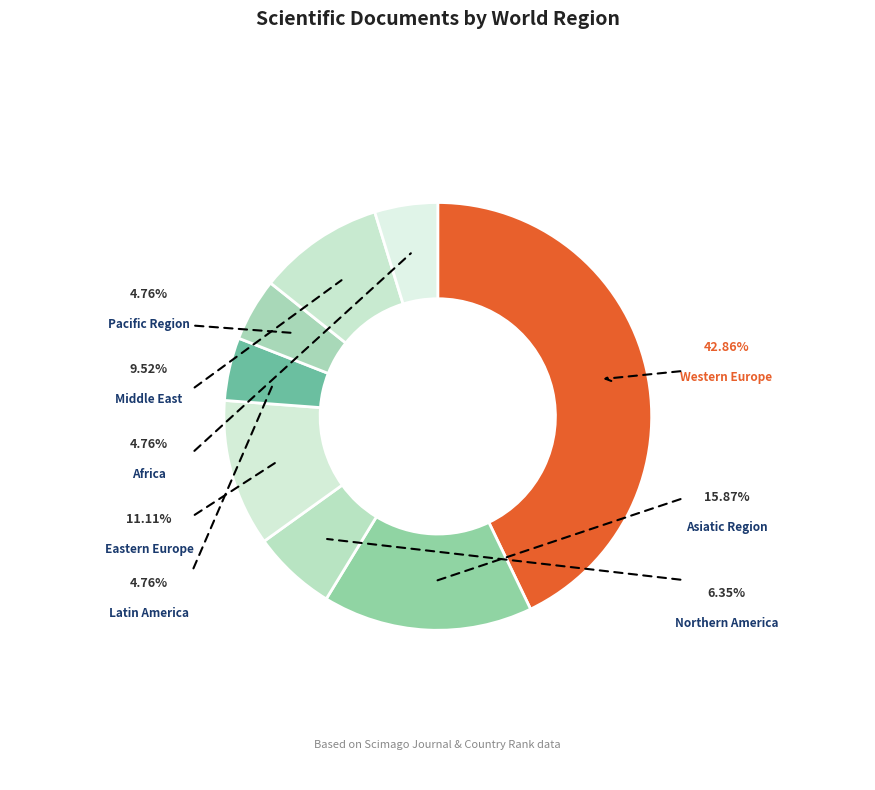

Which slice is the largest?

Western Europe